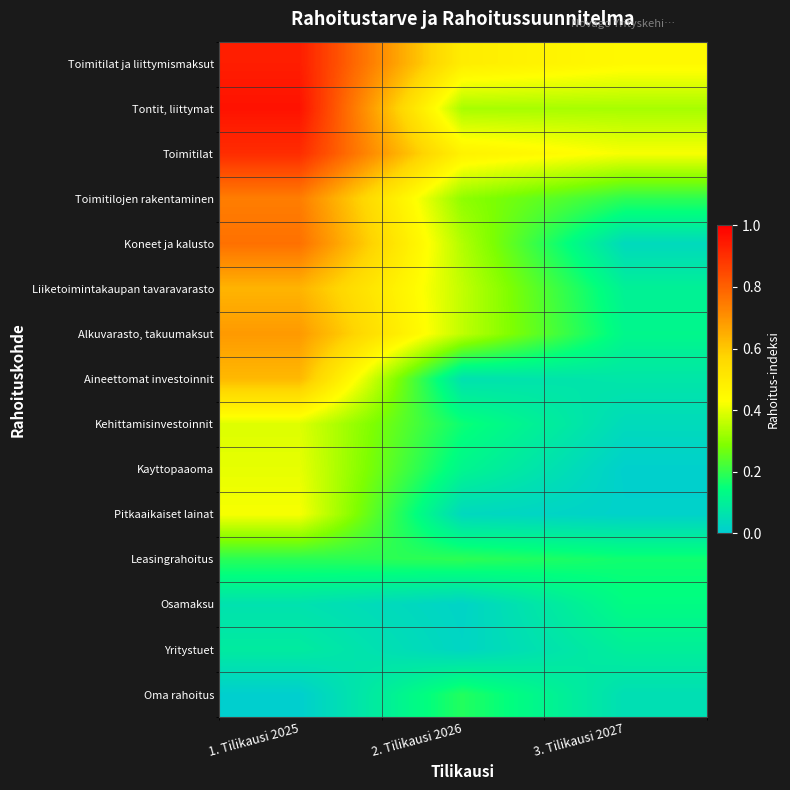

Which label corresponds to the smallest value in the chart?

1. Tilikausi 2025